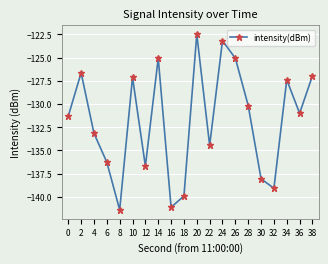

What is the average value?

-131.8